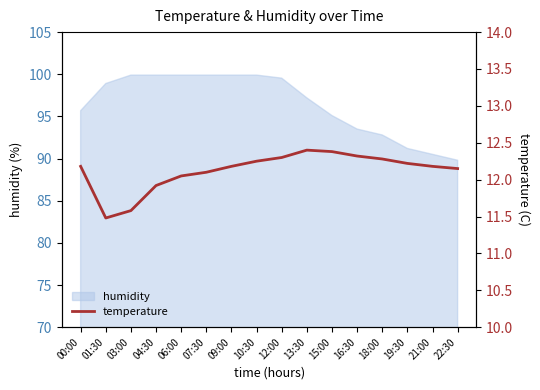

Which category has the lowest value across all series?

01:30